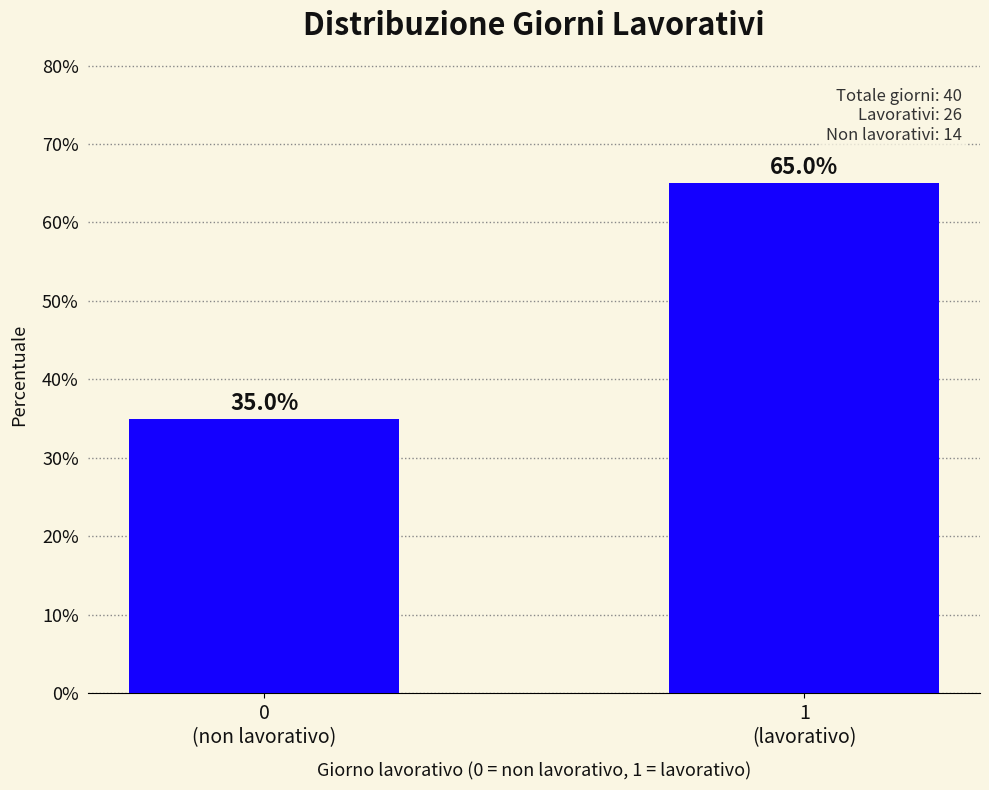

Reading left to right, extract all data points from this chart.

35	65